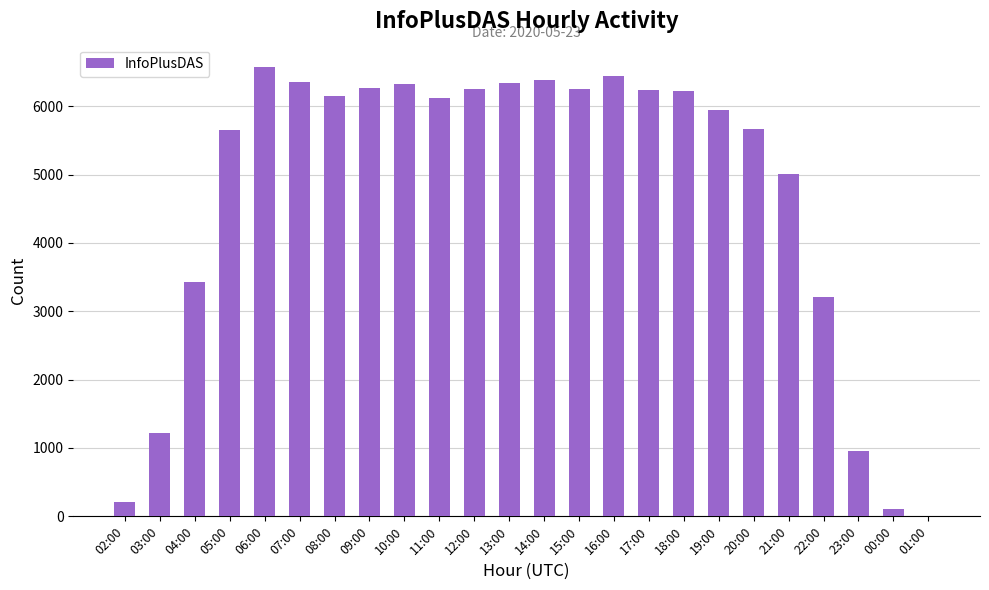

Which has a higher value, 04:00 or 09:00?

09:00